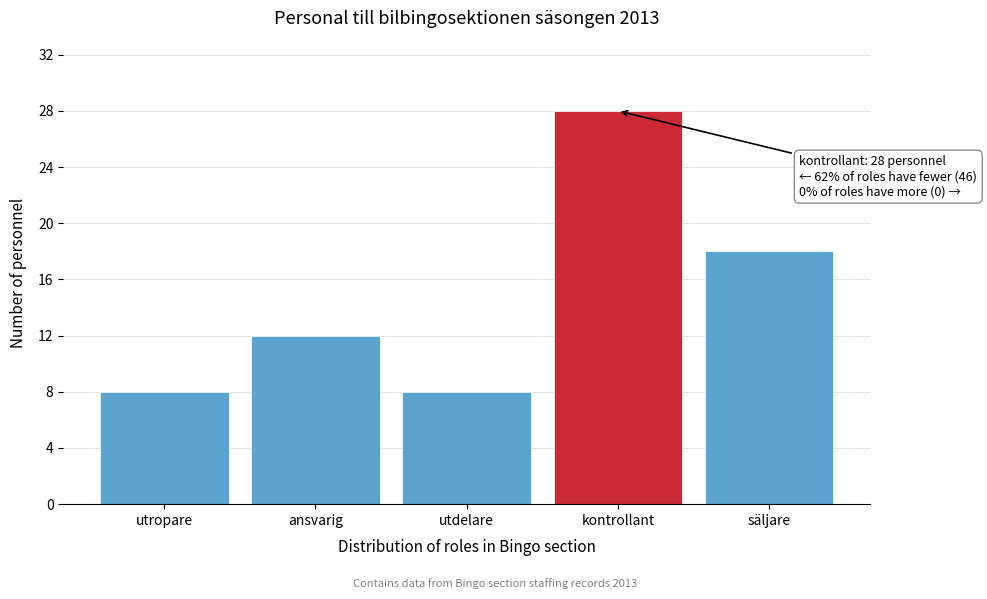

Reading left to right, what are all the values shown in this chart?

8	12	8	28	18